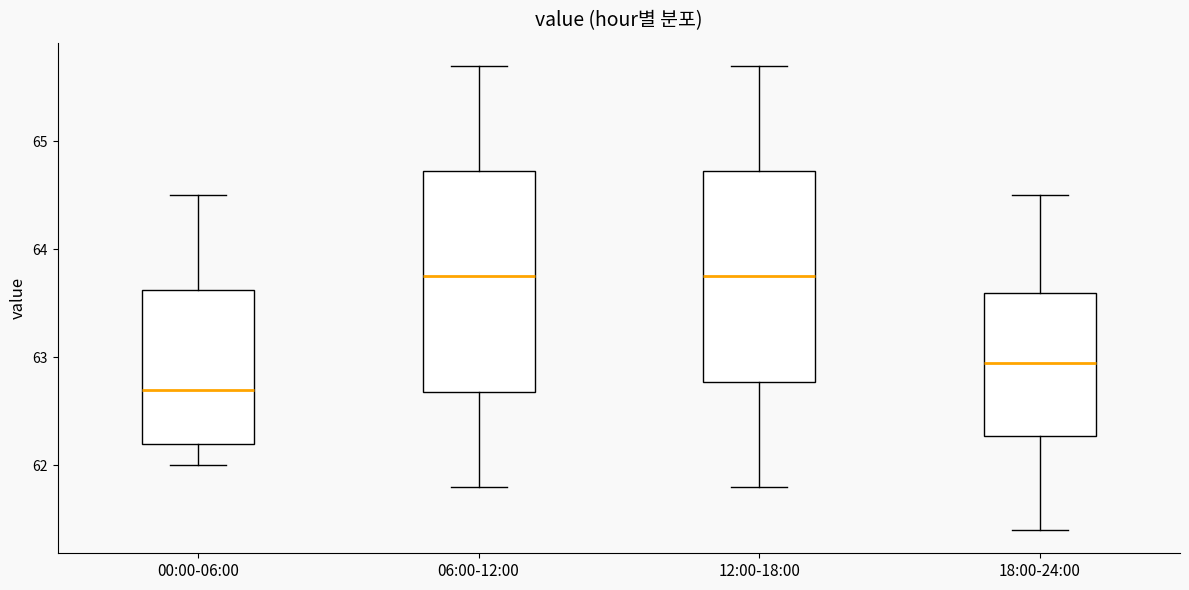

Reading left to right, transcribe this box plot: for each box, give where its median line is, the range the box spans, and where its two whiskers end, as read against the y-axis. The values are not printed on the chart, so give them approximately, as read against the axis.

00:00-06:00: median 62.7, box 62.2 to 63.6, whiskers 62.0 to 64.5
06:00-12:00: median 63.8, box 62.7 to 64.7, whiskers 61.8 to 65.7
12:00-18:00: median 63.8, box 62.8 to 64.7, whiskers 61.8 to 65.7
18:00-24:00: median 63.0, box 62.3 to 63.6, whiskers 61.4 to 64.5